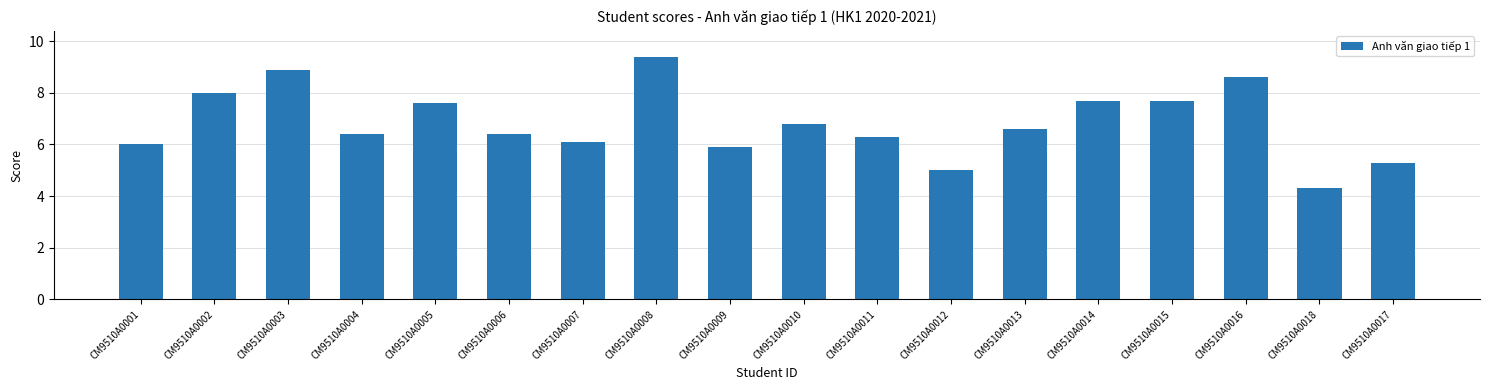

What is the sum of the values at CM9510A0009 and CM9510A0008?

15.3